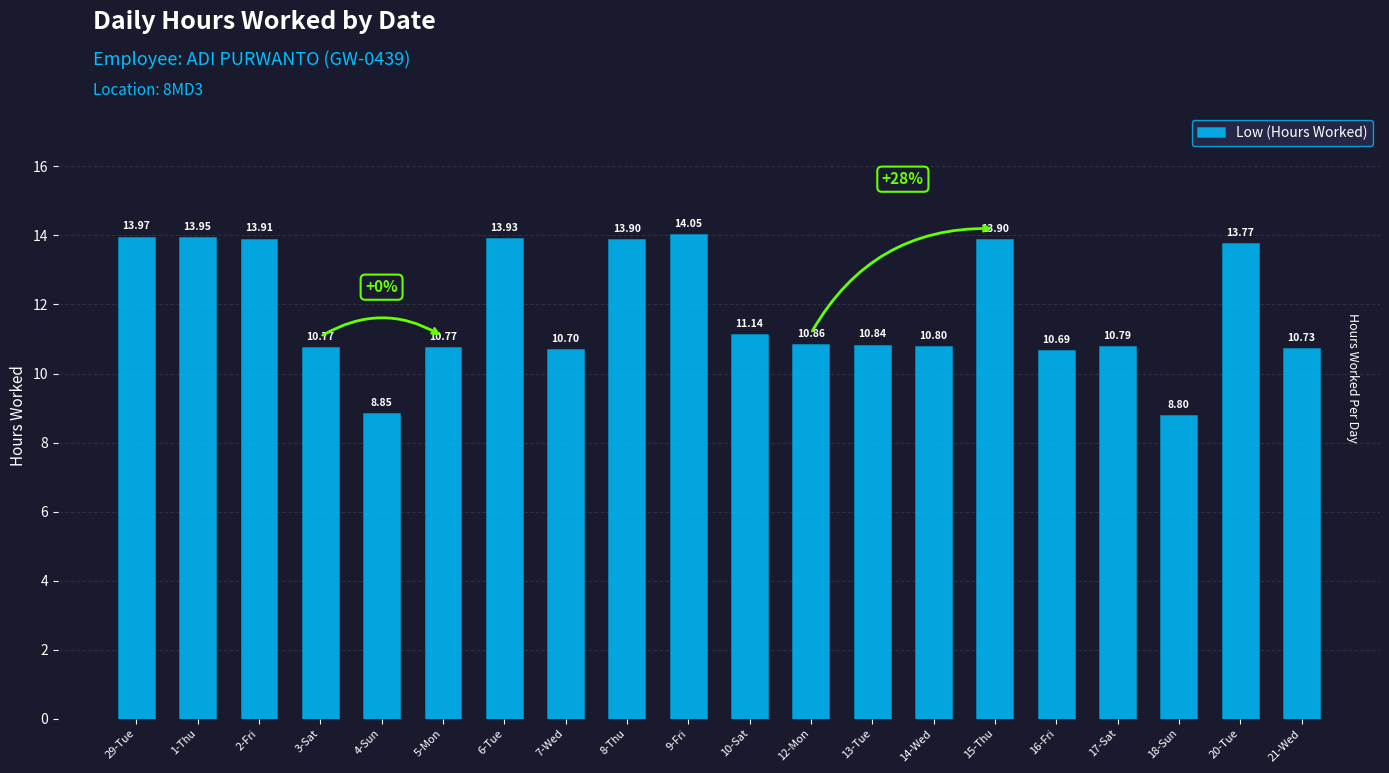

Count the number of categories in the chart.

20